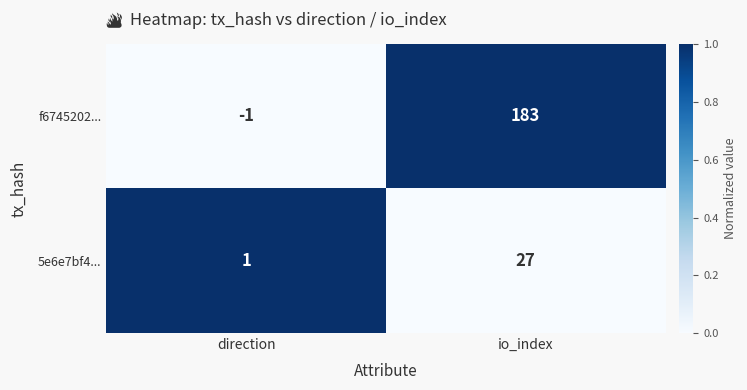

What is the sum of all 5e6e7bf4... values?

28